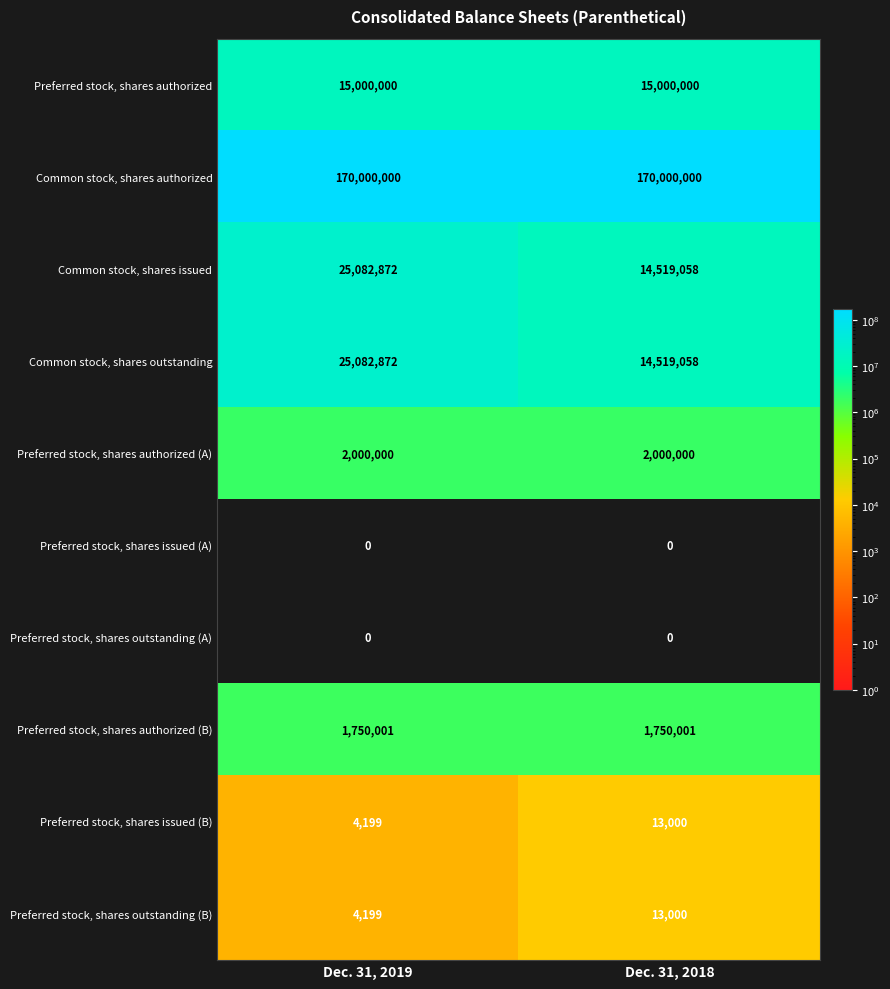

Reading left to right, extract all data points from this chart.

Preferred stock, shares authorized: 15000000	15000000
Common stock, shares authorized: 170000000	170000000
Common stock, shares issued: 25082872	14519058
Common stock, shares outstanding: 25082872	14519058
Preferred stock, shares authorized (A): 2000000	2000000
Preferred stock, shares issued (A): 0	0
Preferred stock, shares outstanding (A): 0	0
Preferred stock, shares authorized (B): 1750001	1750001
Preferred stock, shares issued (B): 4199	13000
Preferred stock, shares outstanding (B): 4199	13000